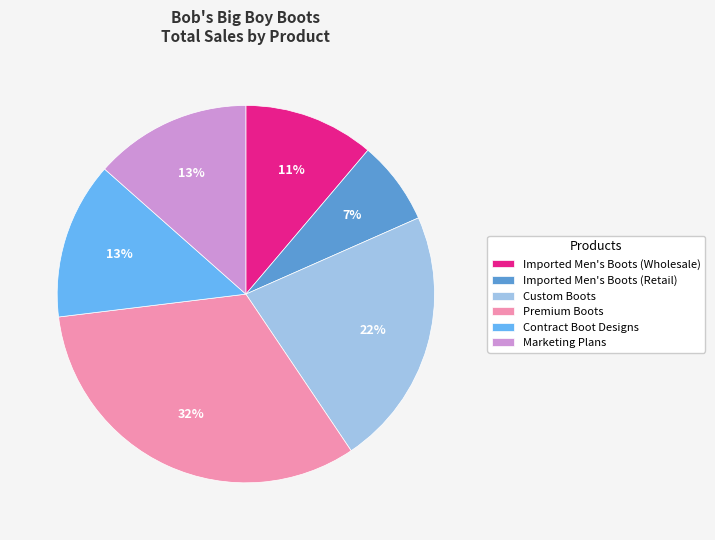

To the nearest percent, what portion does Imported Men's Boots (Wholesale) represent?

11%